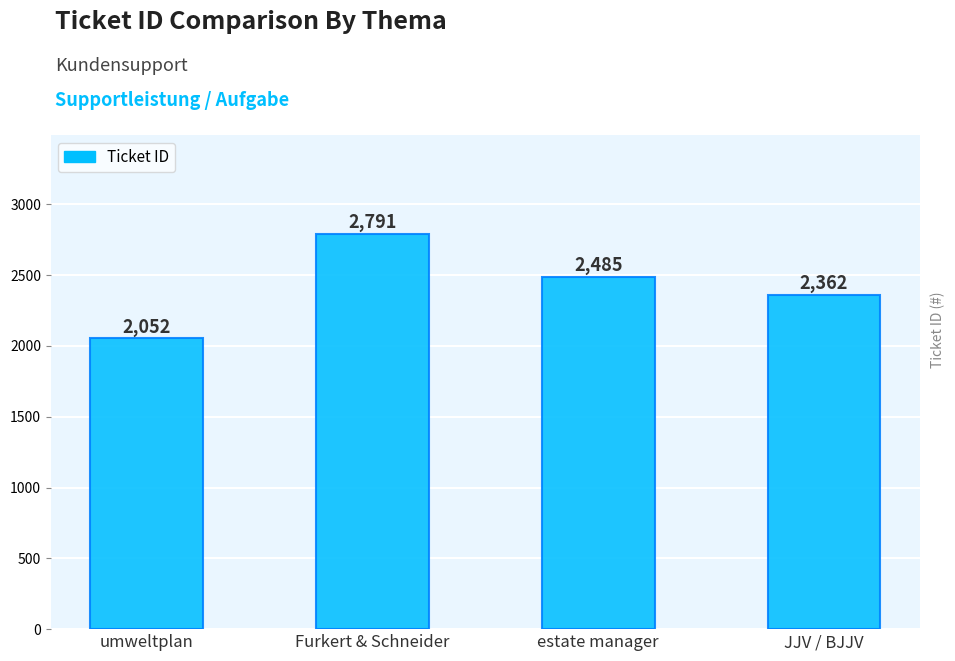

What is the ratio of the value at umweltplan to the value at JJV / BJJV?

0.9